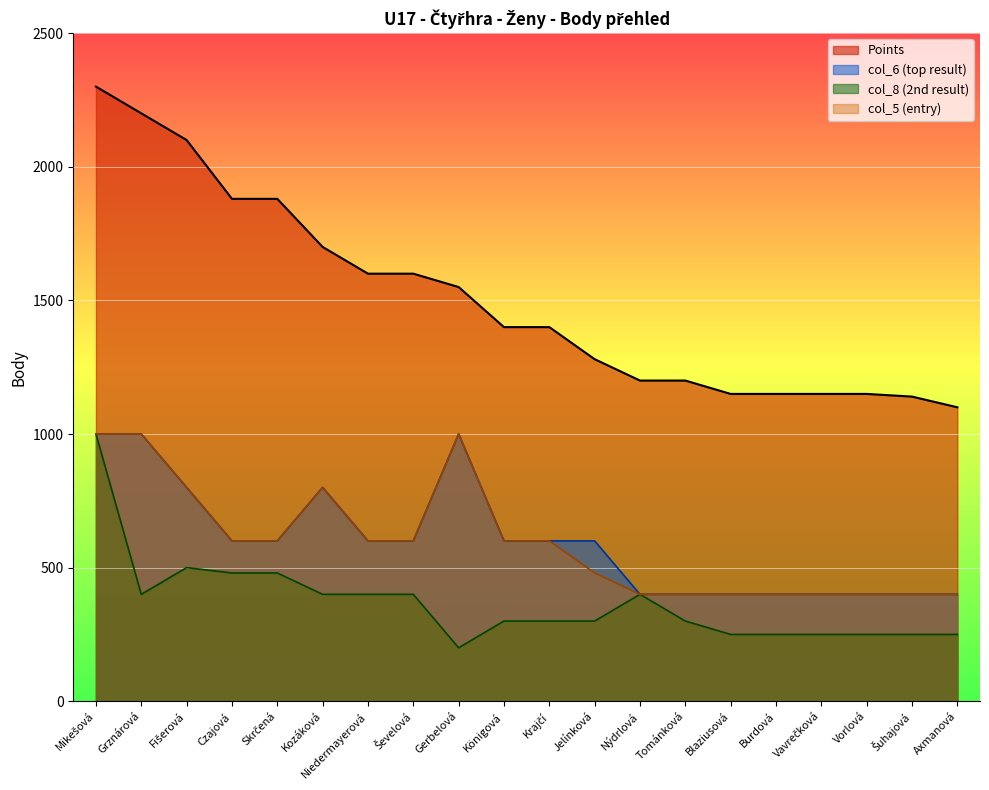

What is the minimum value for col_8?

200